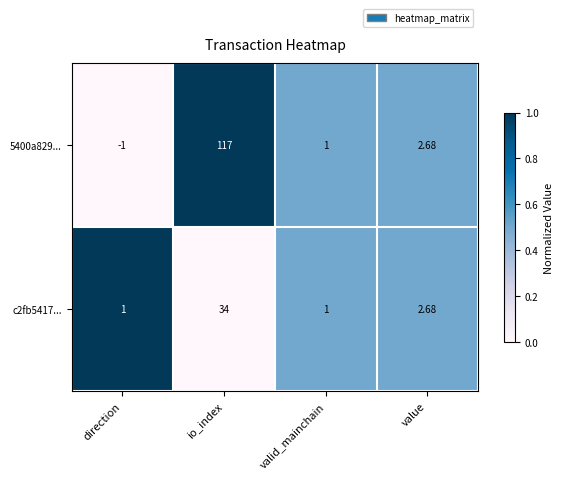

At how many categories does at least one series exceed 0?

4